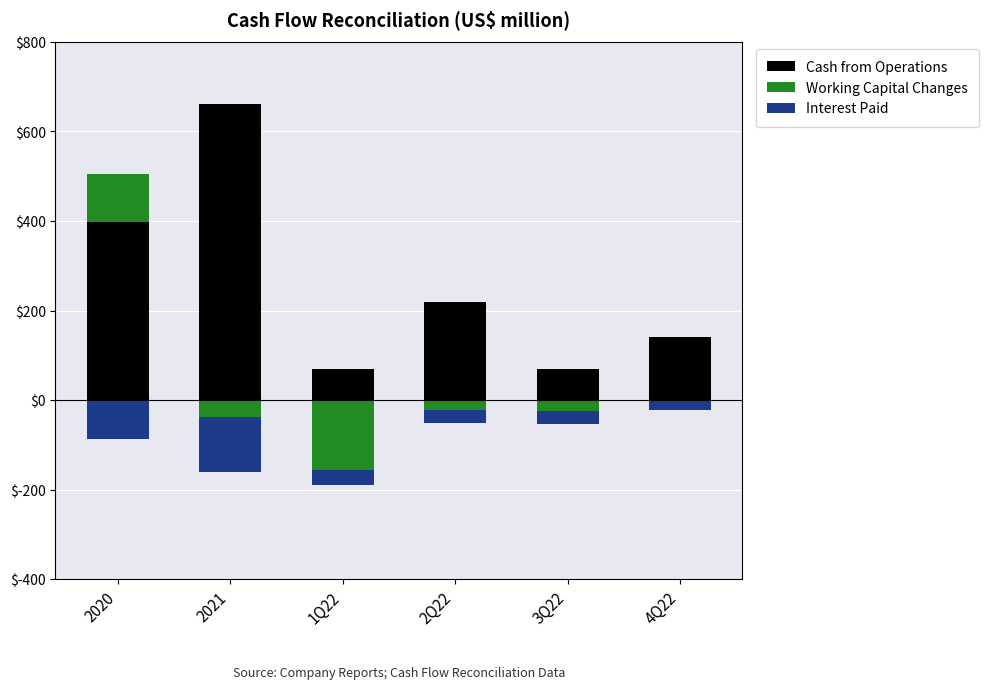

List the series in order of their peak value, lowest first.

Interest Paid, Working Capital Changes, Cash from Operations